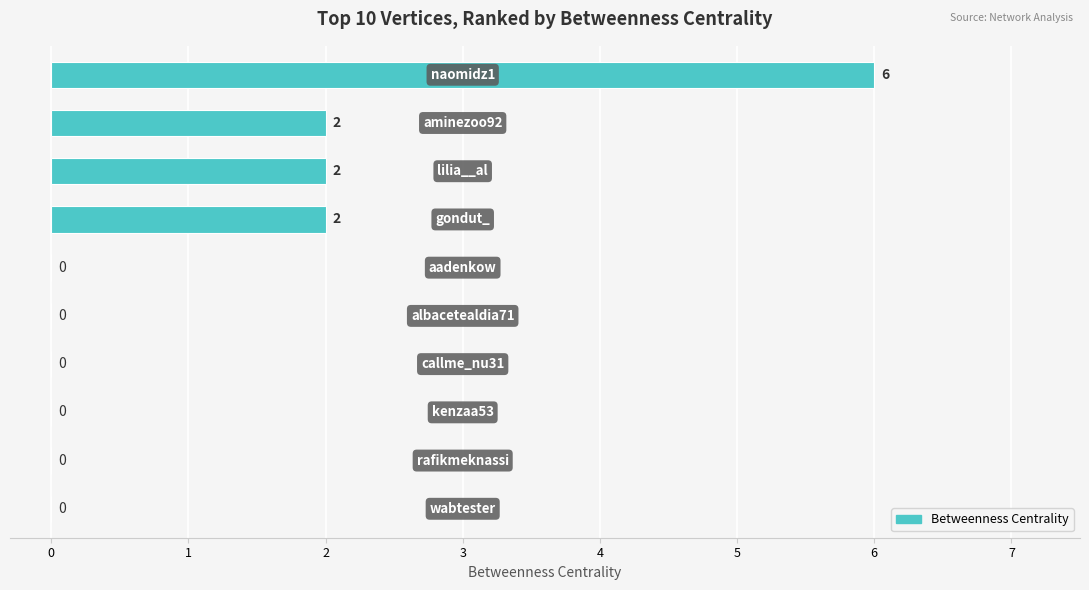

What is the maximum value shown in the chart?

6